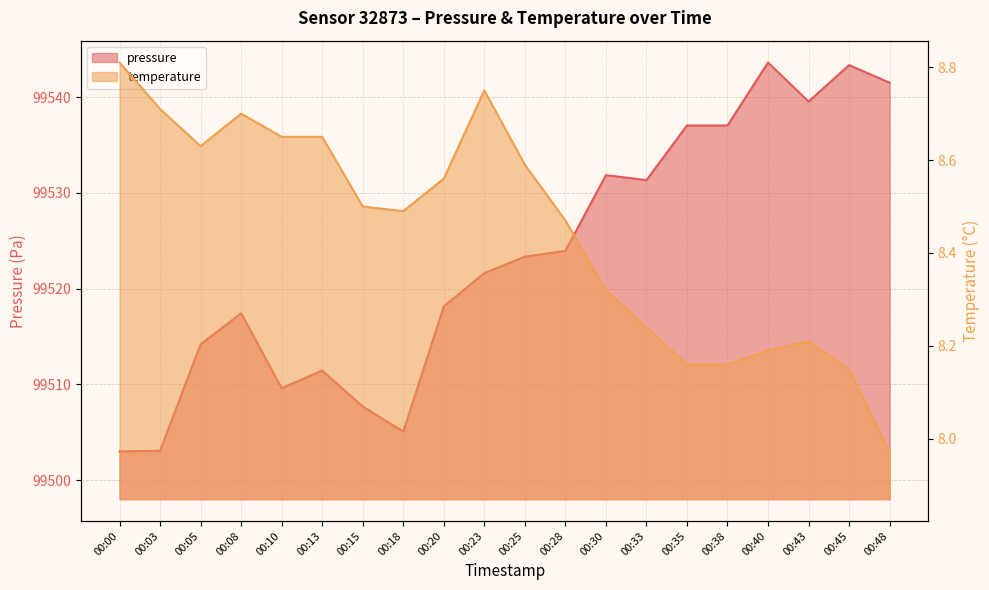

True or false: pressure and temperature intersect in this chart.

False